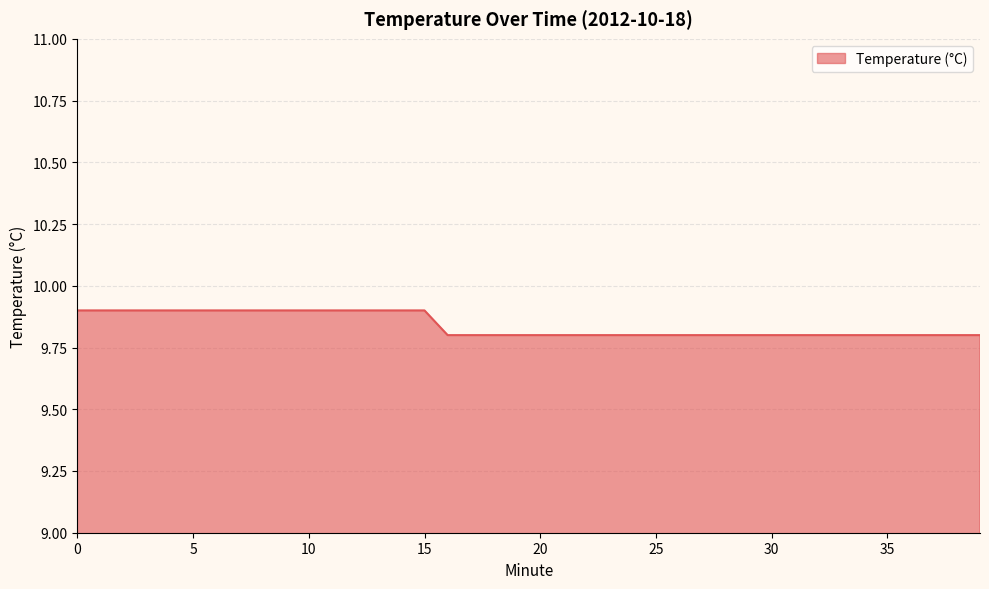

What is the greatest value displayed?

9.9